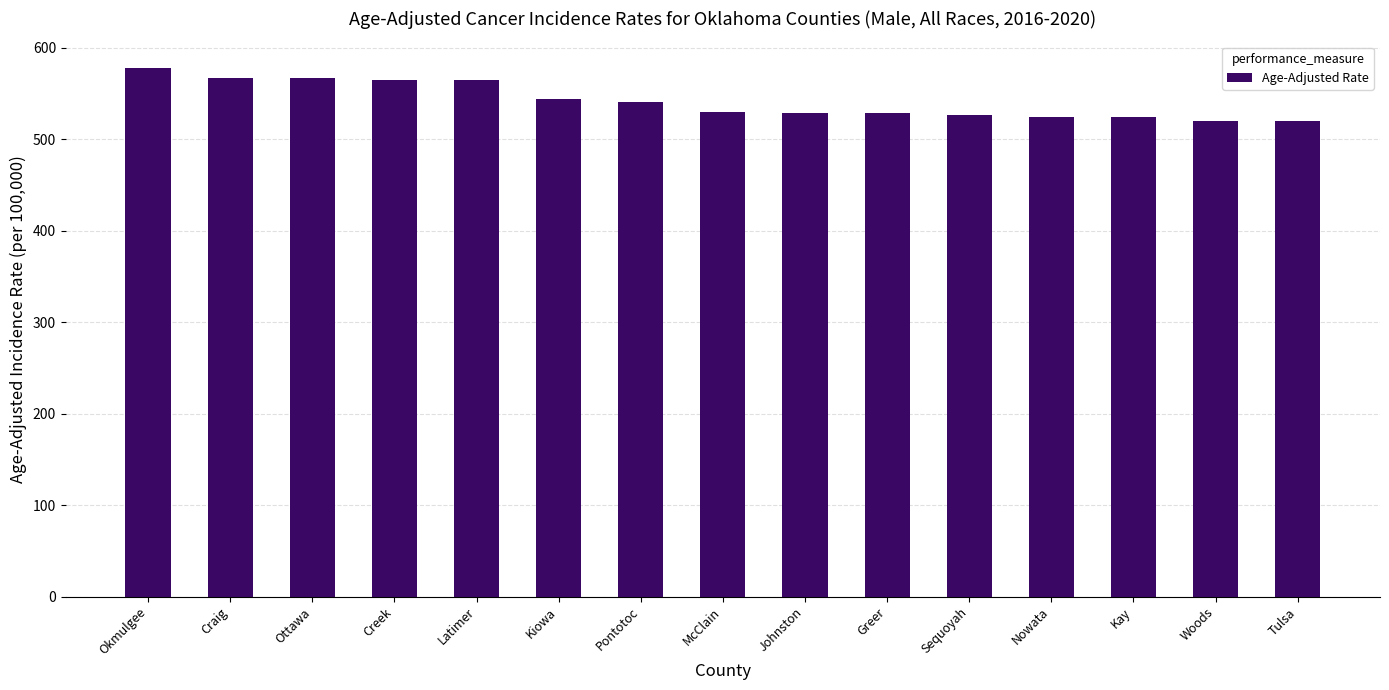

Which category has the highest value across all series?

Okmulgee